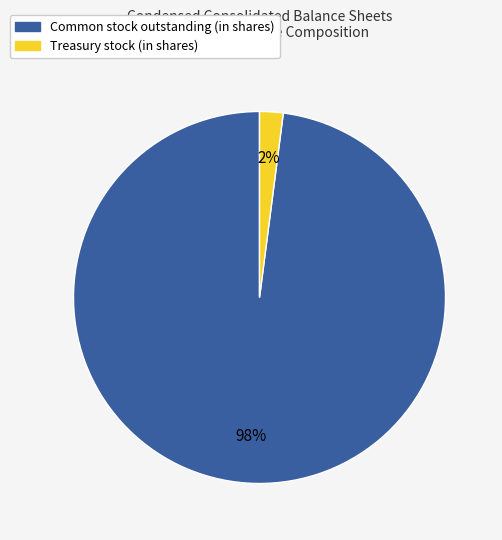

How many slices are in this pie chart?

2